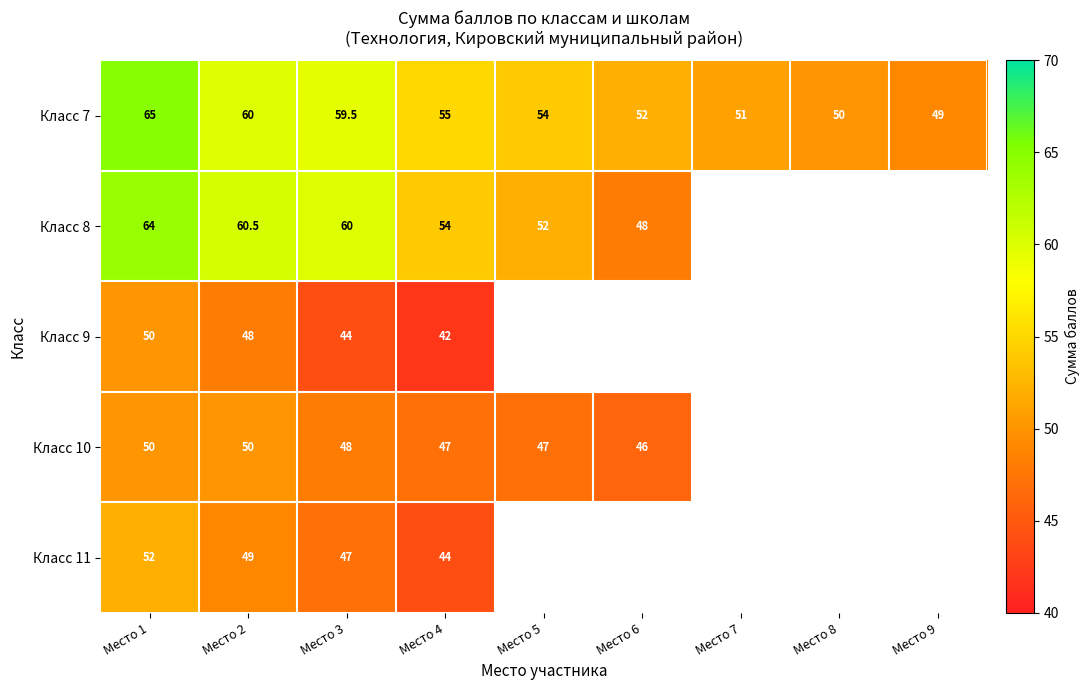

What is the highest value of the Класс 7 series?

65.0